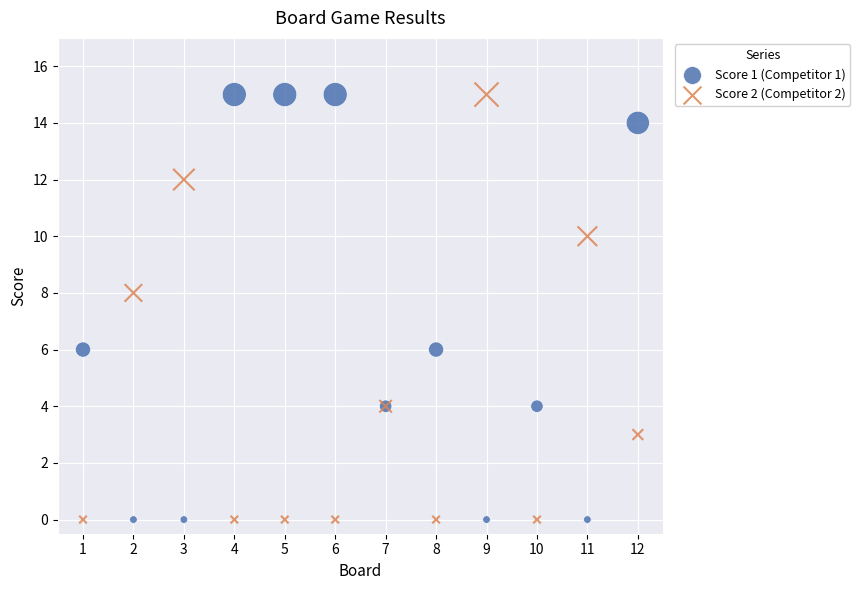

What is the X range (max minus min) for the scatter plot?

11